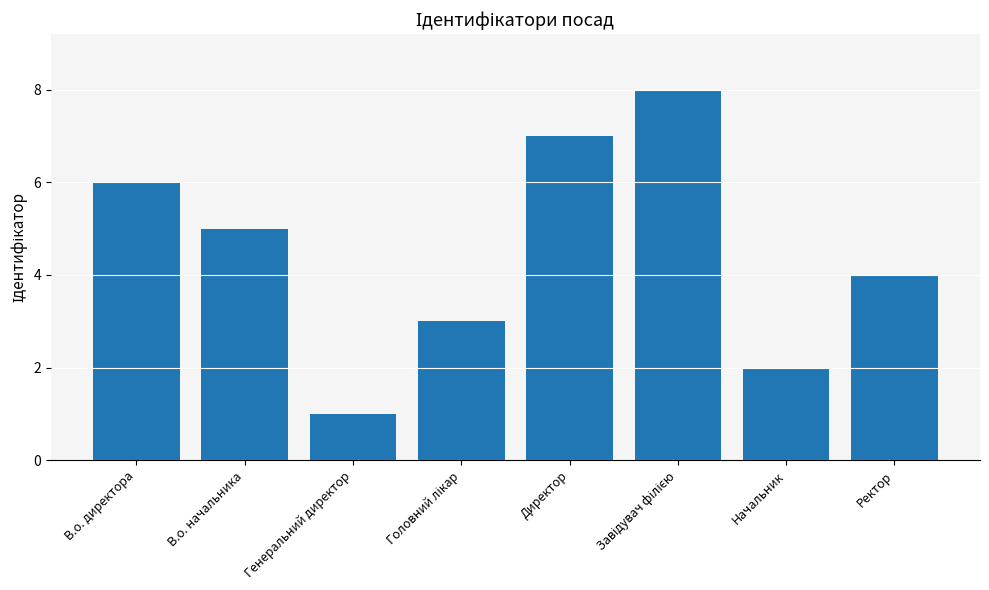

What is the maximum value shown in the chart?

8